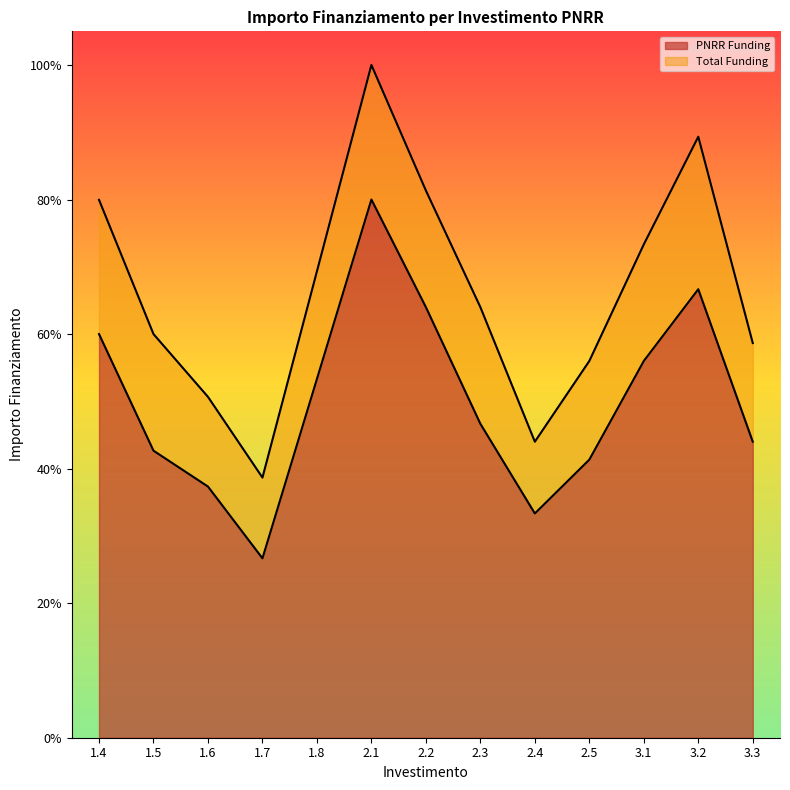

At which category is the sum across all series the highest?

2.1